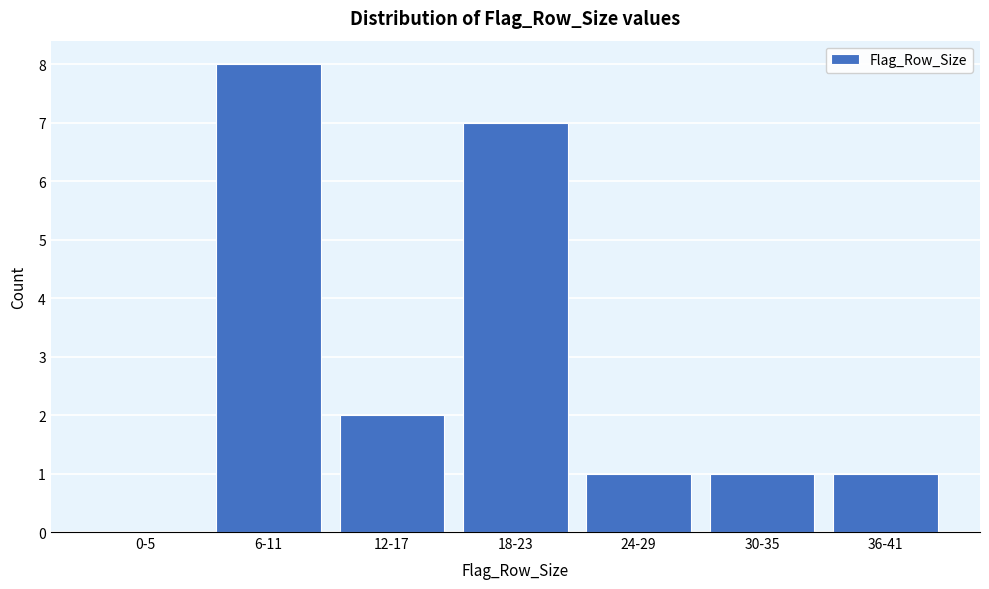

Reading left to right, list all the values displayed in this chart.

0-5=0	6-11=8	12-17=2	18-23=7	24-29=1	30-35=1	36-41=1